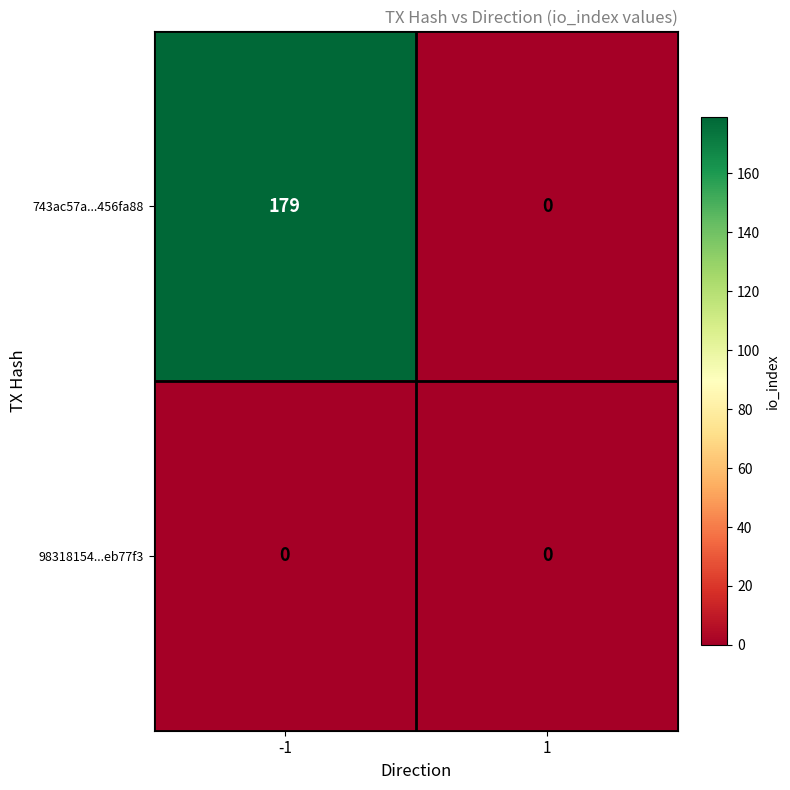

The value of 743ac57a...456fa88 at 1 is 0. True or false?

True